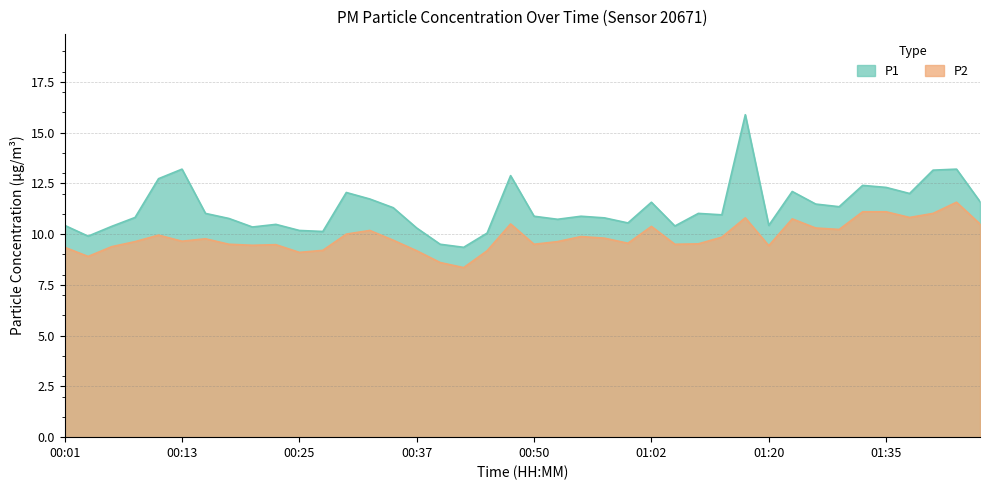

Reading right to left, what are all the values shown in this chart?

P1: 01:45=11.6	01:43=13.2	01:40=13.2	01:38=12.0	01:35=12.3	01:33=12.4	01:28=11.3	01:25=11.5	01:22=12.1	01:20=10.4	01:17=15.9	01:15=10.9	01:12=11.0	01:04=10.4	01:02=11.6	00:59=10.6	00:57=10.8	00:54=10.9	00:52=10.7	00:50=10.9	00:47=12.9	00:45=10.1	00:42=9.3	00:40=9.5	00:37=10.3	00:35=11.3	00:33=11.7	00:30=12.1	00:28=10.1	00:25=10.2	00:23=10.5	00:20=10.3	00:18=10.8	00:16=11.0	00:13=13.2	00:11=12.7	00:08=10.8	00:06=10.4	00:03=9.9	00:01=10.4
P2: 01:45=10.5	01:43=11.6	01:40=11.0	01:38=10.8	01:35=11.1	01:33=11.1	01:28=10.2	01:25=10.3	01:22=10.8	01:20=9.4	01:17=10.8	01:15=9.8	01:12=9.5	01:04=9.5	01:02=10.4	00:59=9.6	00:57=9.8	00:54=9.9	00:52=9.6	00:50=9.5	00:47=10.5	00:45=9.2	00:42=8.3	00:40=8.6	00:37=9.2	00:35=9.7	00:33=10.2	00:30=10.0	00:28=9.2	00:25=9.1	00:23=9.5	00:20=9.4	00:18=9.5	00:16=9.8	00:13=9.7	00:11=9.9	00:08=9.6	00:06=9.4	00:03=8.9	00:01=9.3